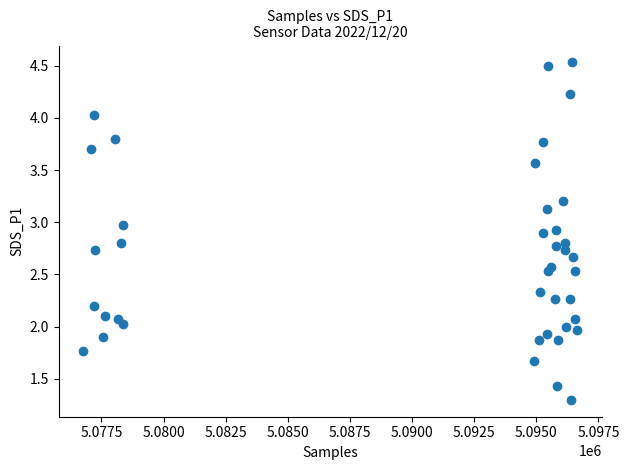

What is the range of X values (max minus min)?

19868.0